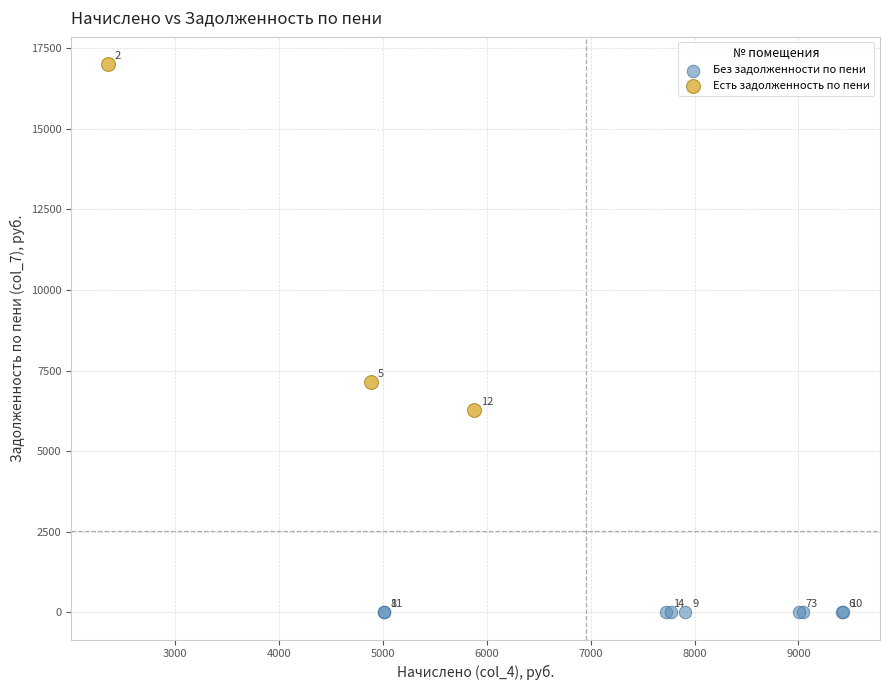

What are all the series names shown in the legend?

Без задолженности по пени, Есть задолженность по пени